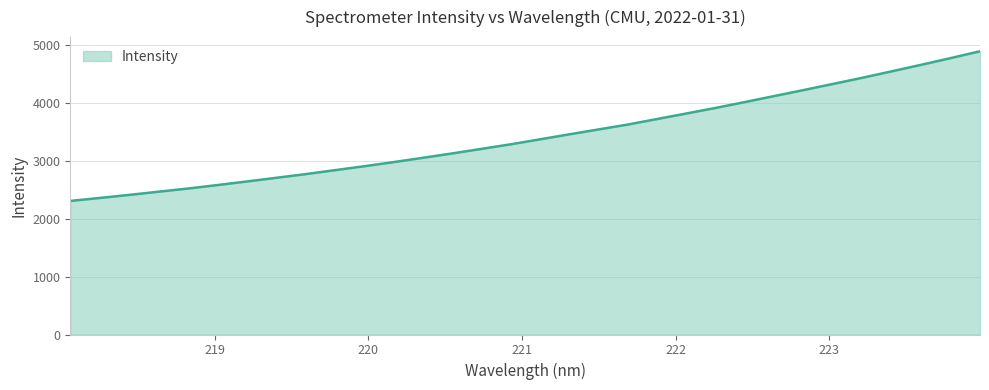

What is the greatest value displayed?

4899.7